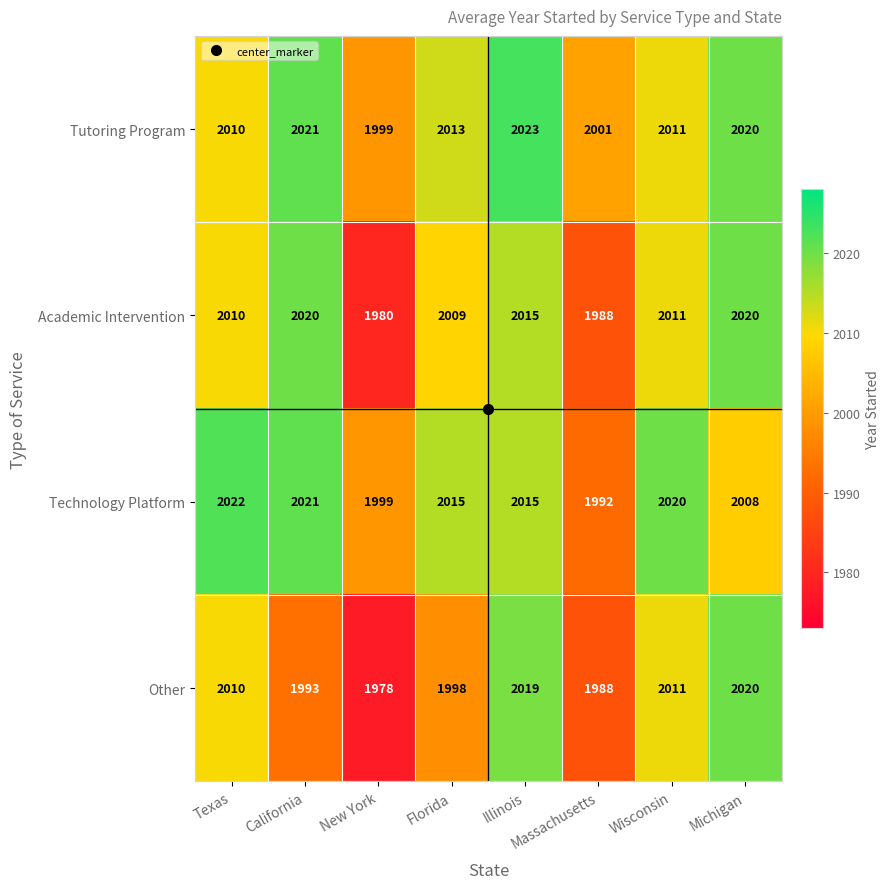

What is the average value of the Technology Platform series?

2012